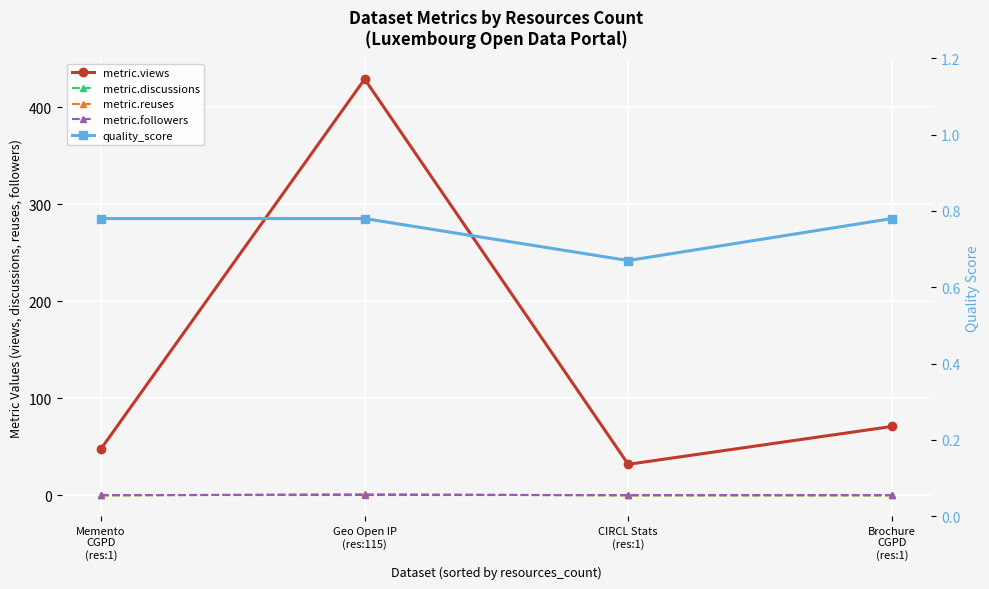

List the labels in order of quality_score value, largest first.

Memento
CGPD
(res:1), Geo Open IP
(res:115), Brochure
CGPD
(res:1), CIRCL Stats
(res:1)